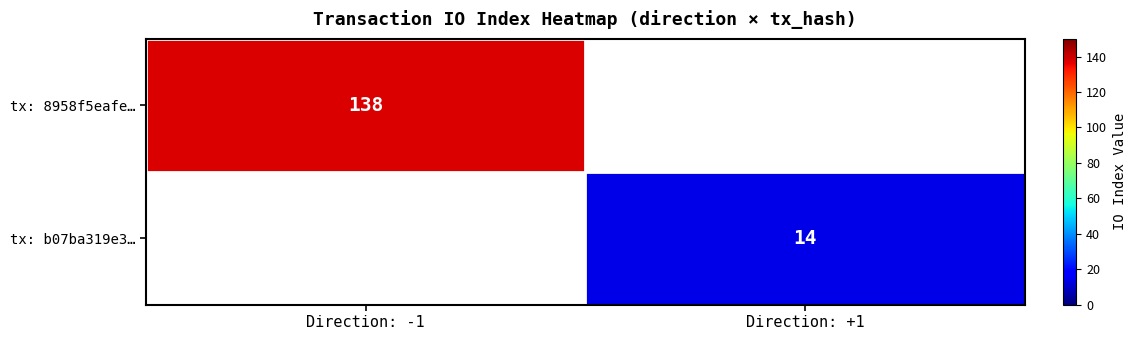

Is it true that tx: 8958f5eafe… equals 138 at Direction: -1?

True